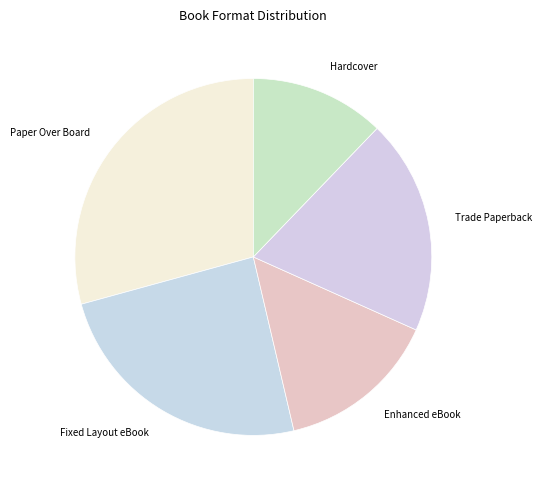

What is the ratio of the value at Paper Over Board to the value at Hardcover?

2.4